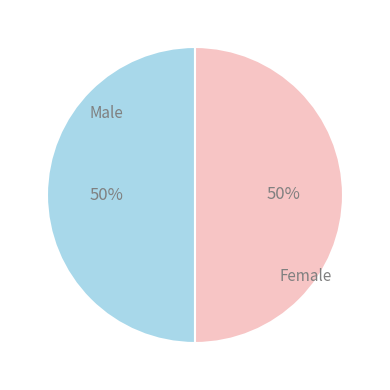

To the nearest percent, what is the difference between the largest and smallest slice percentages?

0%